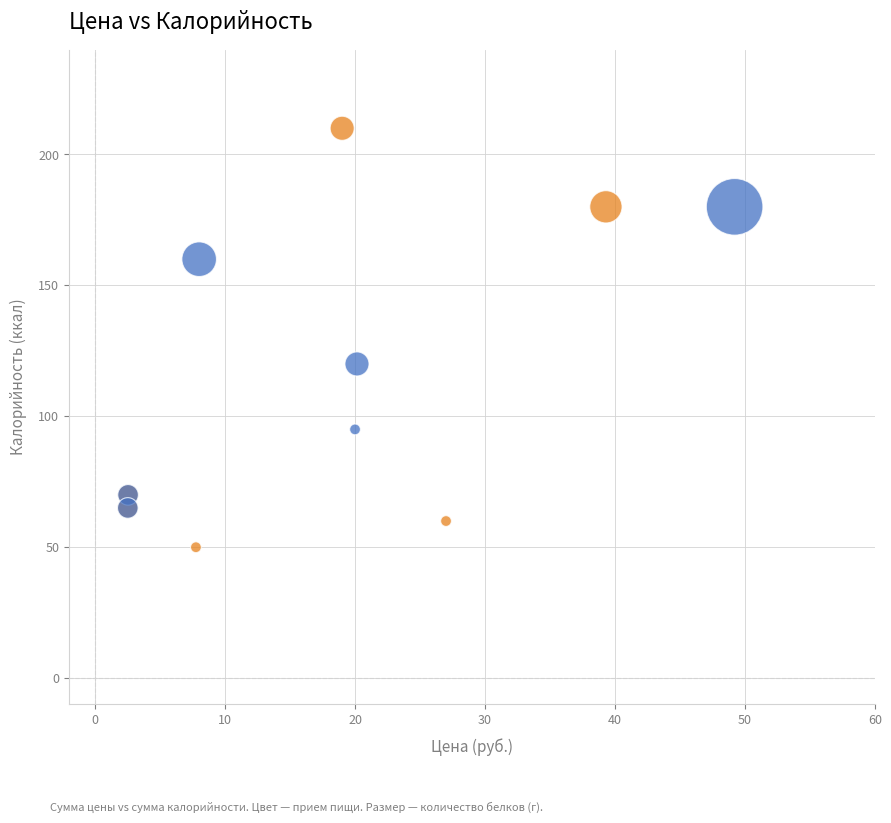

Which series has the largest Y range (max minus min)?

Завтрак